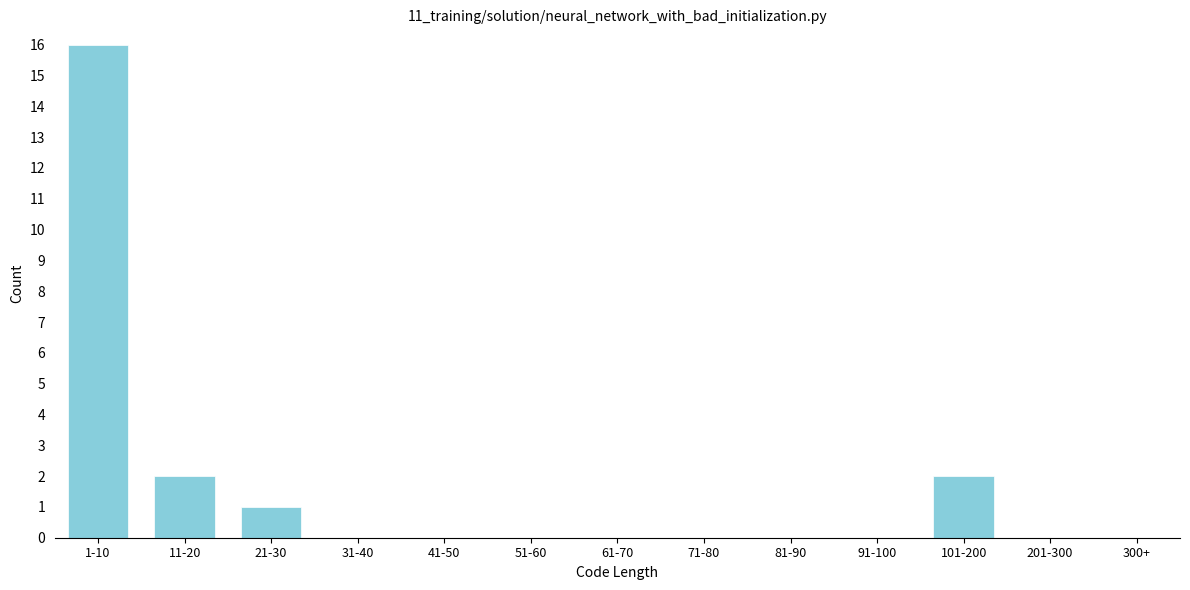

Reading right to left, list all the values displayed in this chart.

300+=0	201-300=0	101-200=2	91-100=0	81-90=0	71-80=0	61-70=0	51-60=0	41-50=0	31-40=0	21-30=1	11-20=2	1-10=16